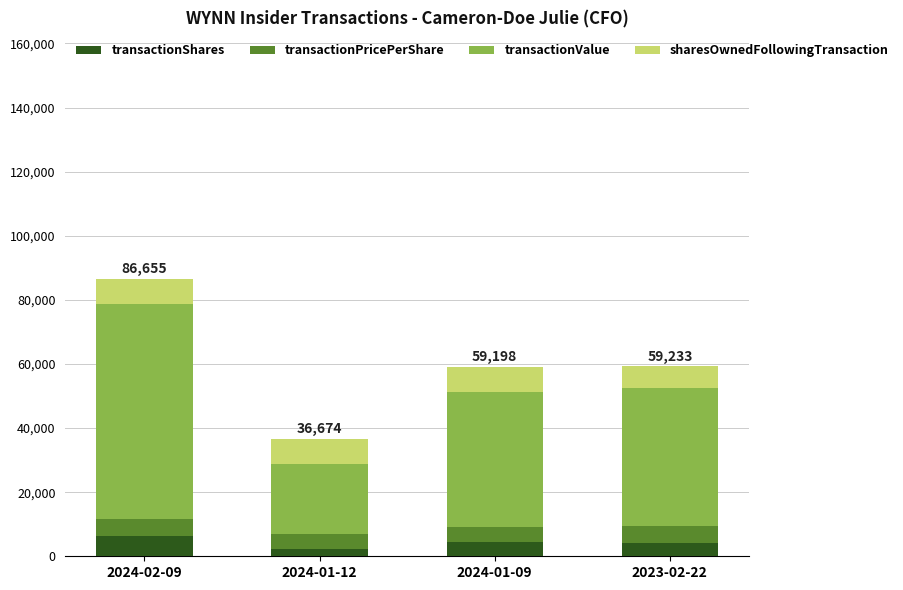

What is the difference between the maximum and minimum values in the transactionShares series?

4063.0